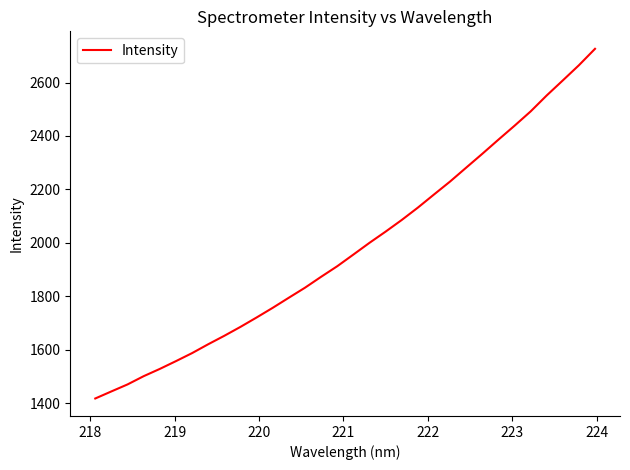

What is the difference between the maximum and minimum values?

1309.2